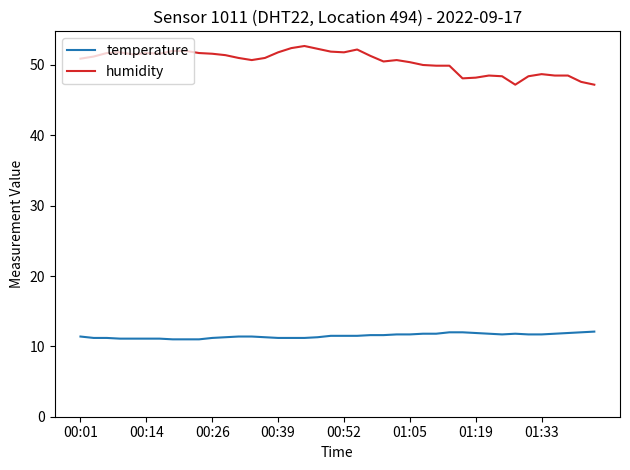

At how many categories does at least one series exceed 21?

40